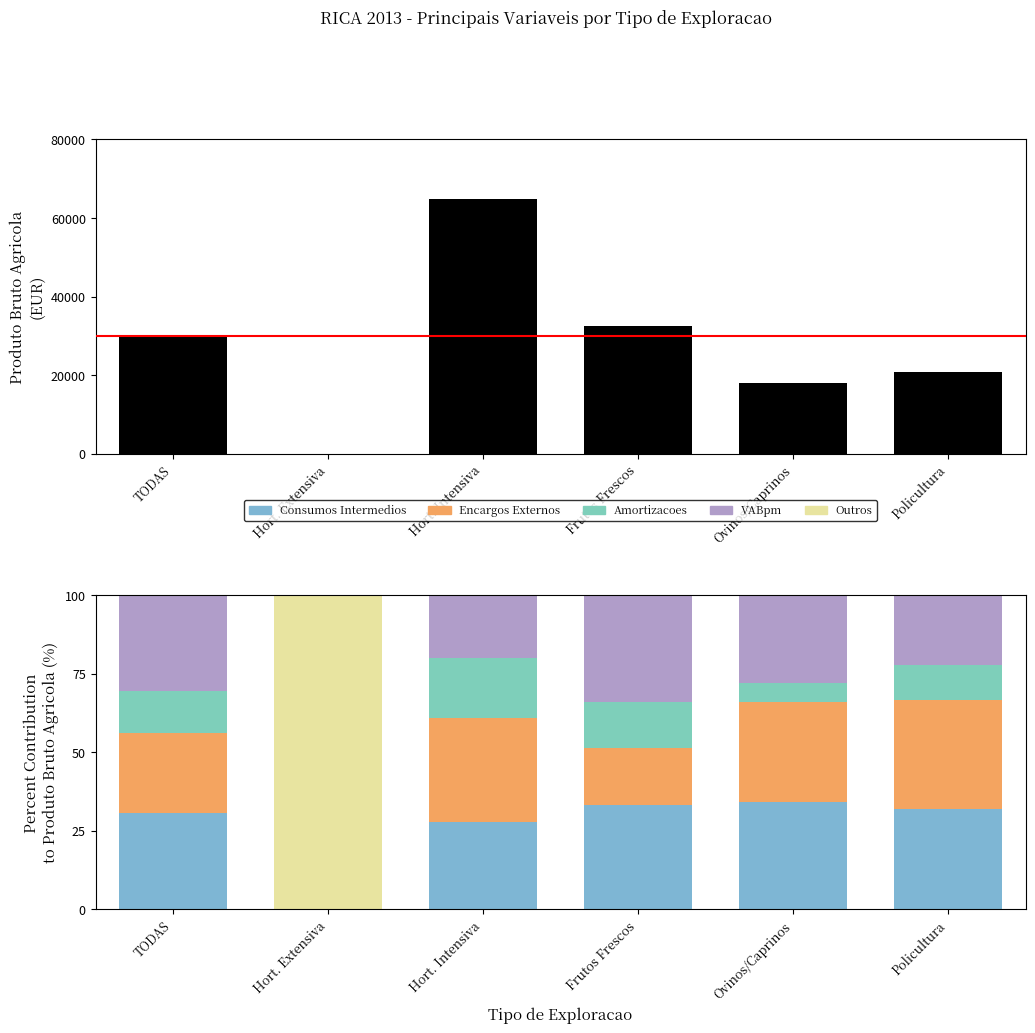

Where does the Produto Bruto Agricola series first go above 30272?

TODAS